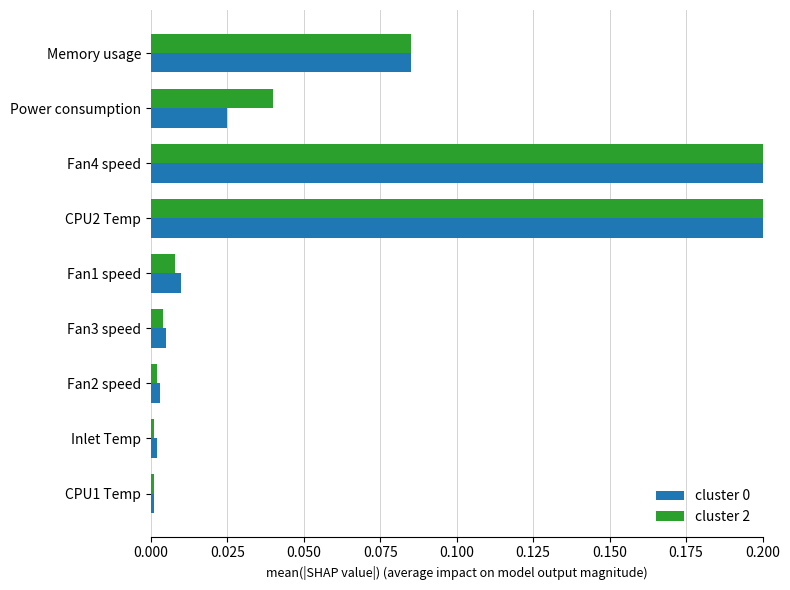

The cluster 2 series shows 0.0 at Power consumption. True or false?

False